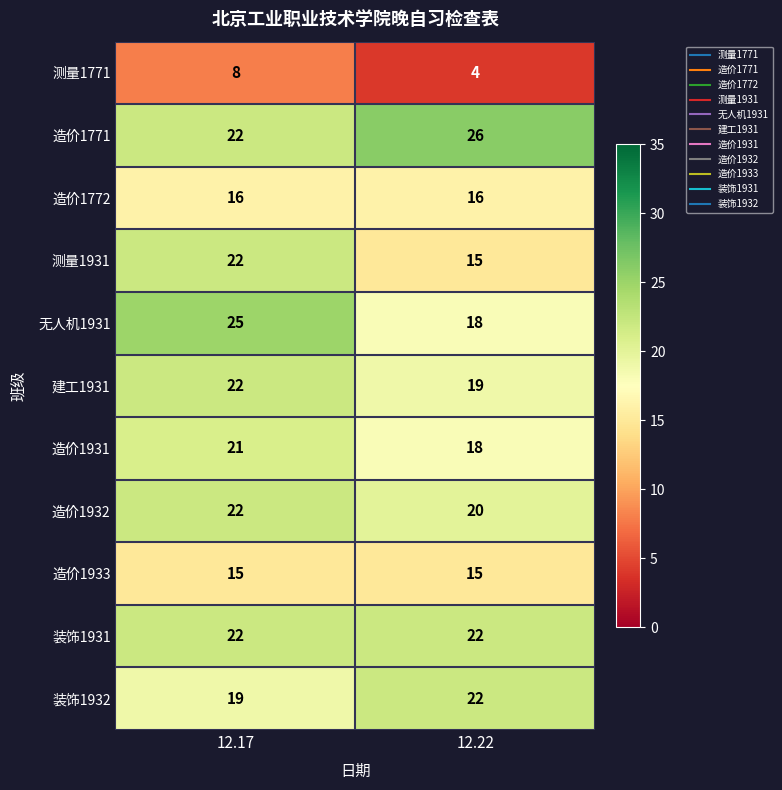

Reading left to right, what are all the values shown in this chart?

测量1771: 12.17=8	12.22=4
造价1771: 12.17=22	12.22=26
造价1772: 12.17=16	12.22=16
测量1931: 12.17=22	12.22=15
无人机1931: 12.17=25	12.22=18
建工1931: 12.17=22	12.22=19
造价1931: 12.17=21	12.22=18
造价1932: 12.17=22	12.22=20
造价1933: 12.17=15	12.22=15
装饰1931: 12.17=22	12.22=22
装饰1932: 12.17=19	12.22=22